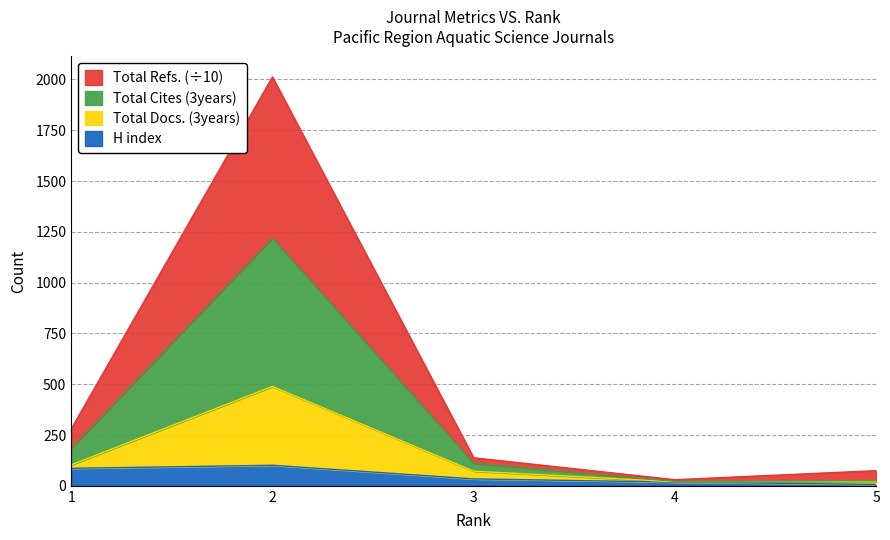

Where is H index nearest to the value 54?

3